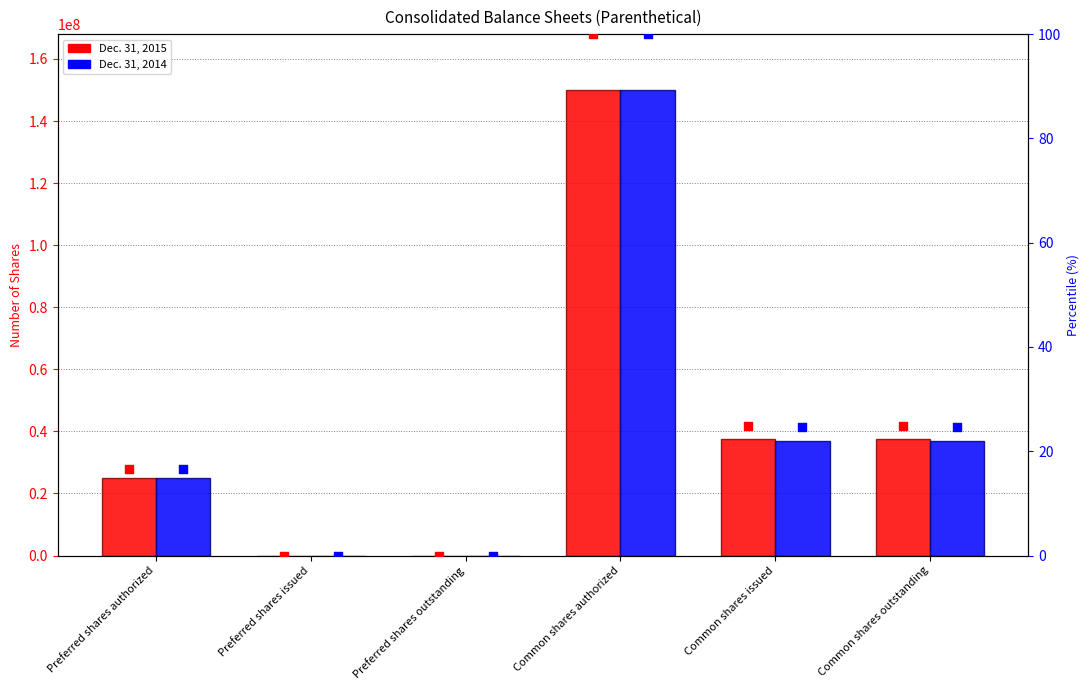

What are all the series names shown in the legend?

Dec. 31, 2015, Dec. 31, 2014